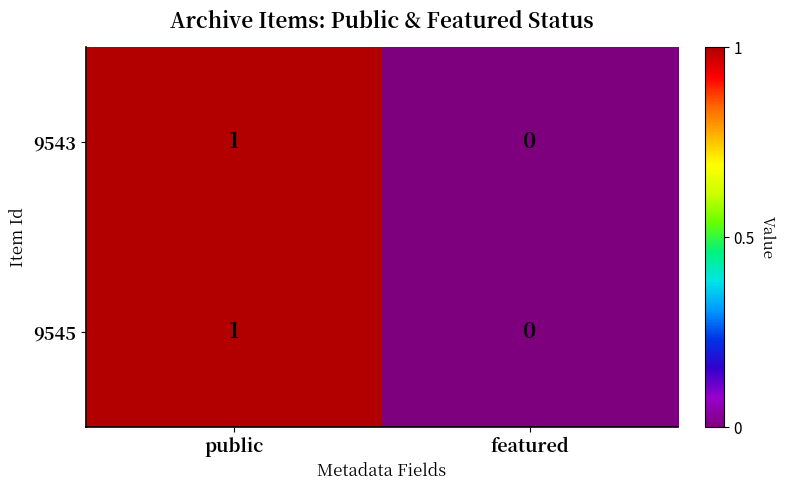

Is it true that 9545 equals 0 at public?

False